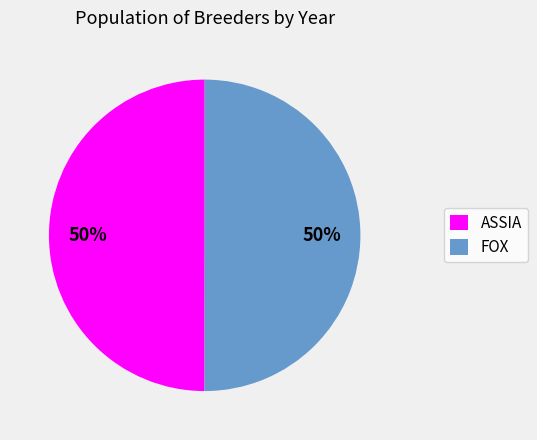

The FOX slice represents 43% of the pie. True or false?

False